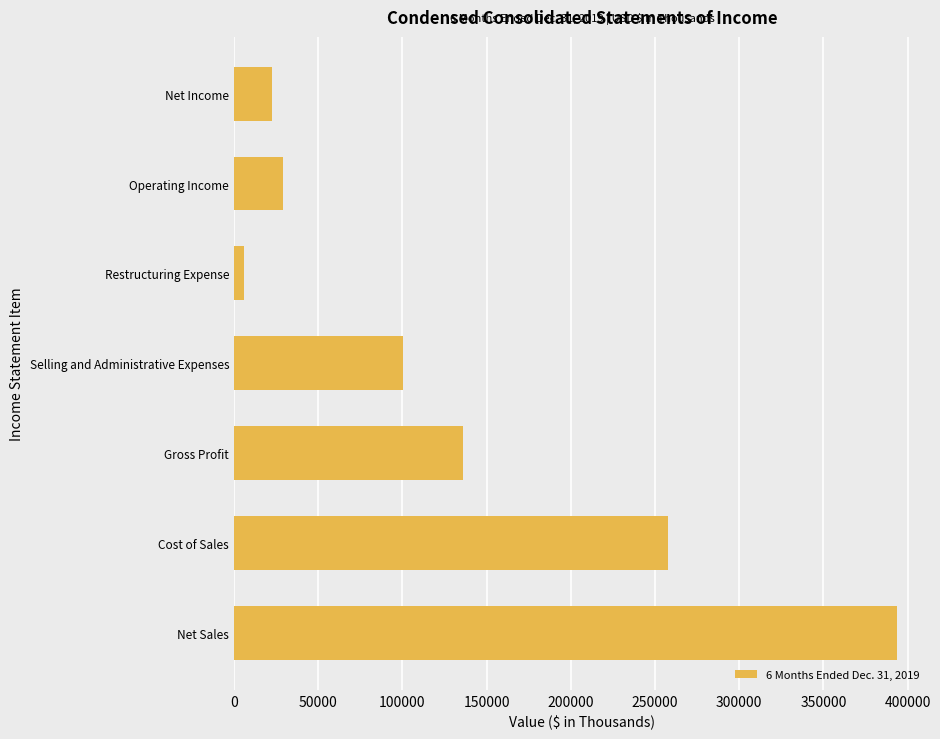

What is the average value?

135052